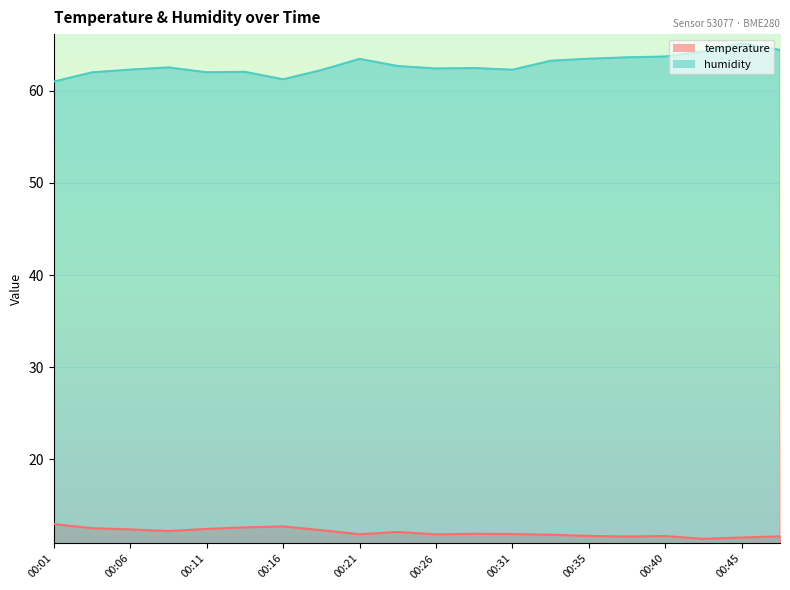

True or false: temperature and humidity intersect in this chart.

False